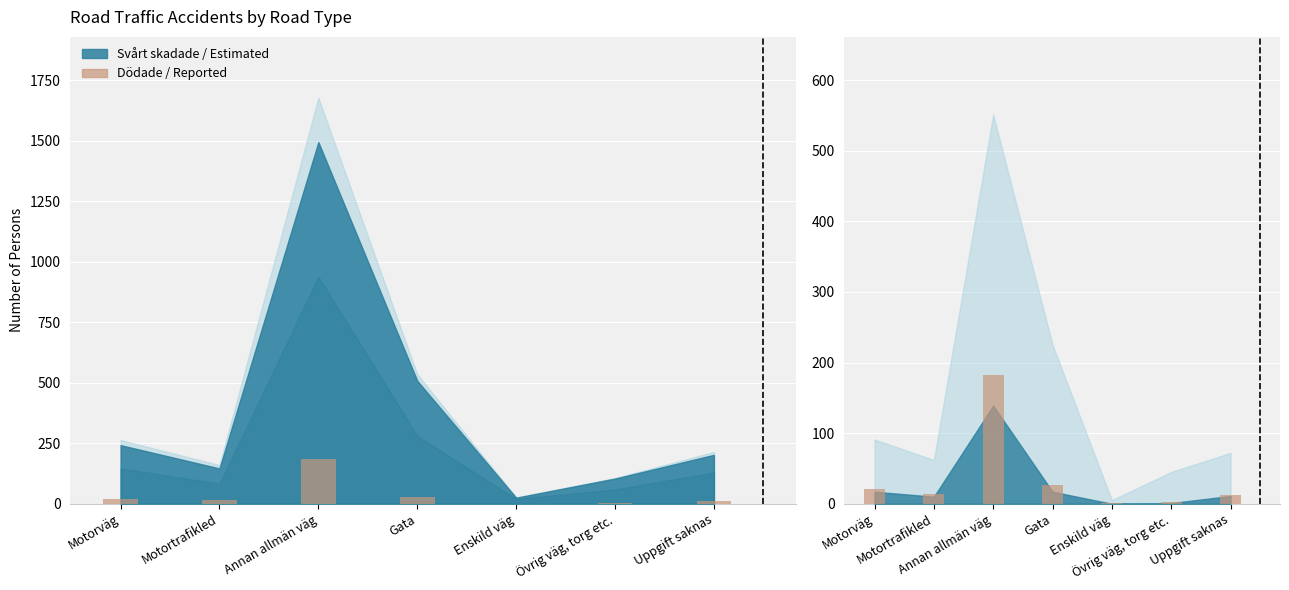

What value does the Dödade (zoom) series have at Motorväg, to the nearest 5?

20